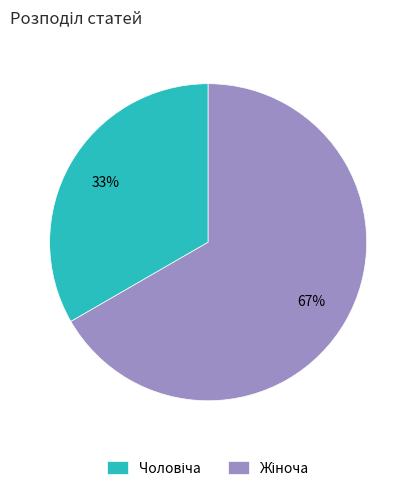

Does any single category account for the majority?

Yes